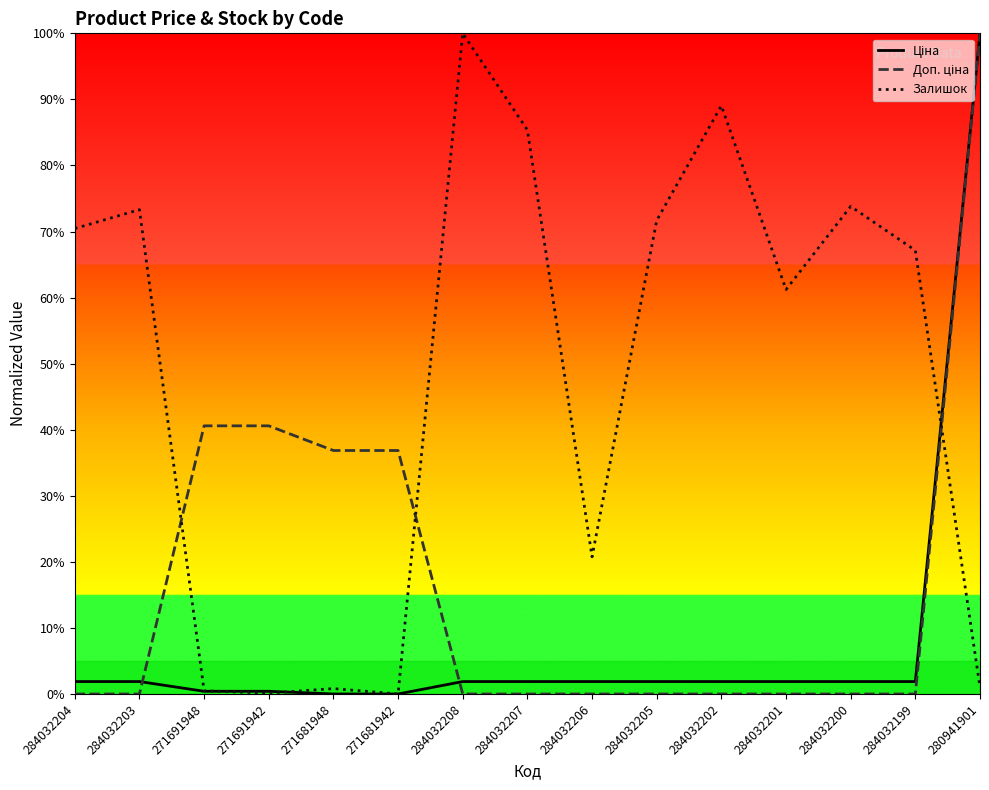

Reading right to left, extract all data points from this chart.

Ціна: 280941901=3800.0	284032199=71.5	284032200=71.5	284032201=71.5	284032202=71.5	284032205=71.5	284032206=71.5	284032207=71.5	284032208=71.5	271681942=0.0	271681948=0.0	271691942=15.5	271691948=15.5	284032203=71.5	284032204=71.5
Доп. ціна: 280941901=3800.0	284032199=0.0	284032200=0.0	284032201=0.0	284032202=0.0	284032205=0.0	284032206=0.0	284032207=0.0	284032208=0.0	271681942=1400.5	271681948=1400.5	271691942=1542.4	271691948=1542.4	284032203=0.0	284032204=0.0
Залишок: 280941901=38.8	284032199=2551.5	284032200=2804.6	284032201=2326.3	284032202=3383.8	284032205=2723.8	284032206=788.9	284032207=3244.1	284032208=3800.0	271681942=0.0	271681948=31.1	271691942=4.7	271691948=18.6	284032203=2785.9	284032204=2677.2